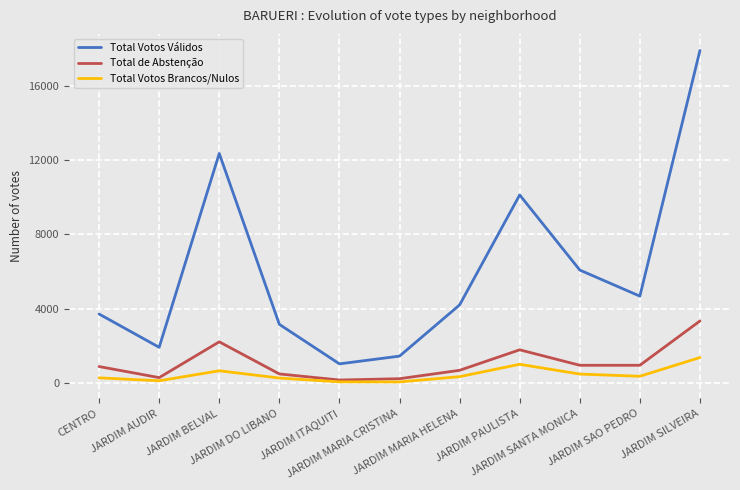

True or false: Total Votos Válidos and Total Votos Brancos/Nulos intersect in this chart.

False